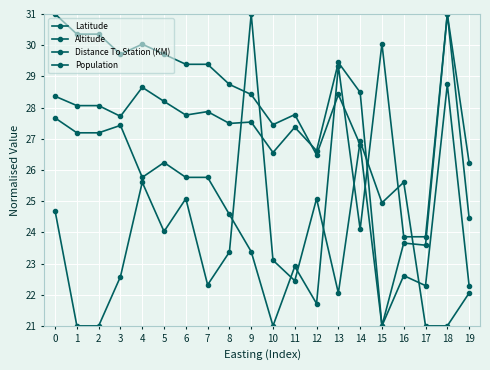

At which category does Altitude reach its first local peak?

3